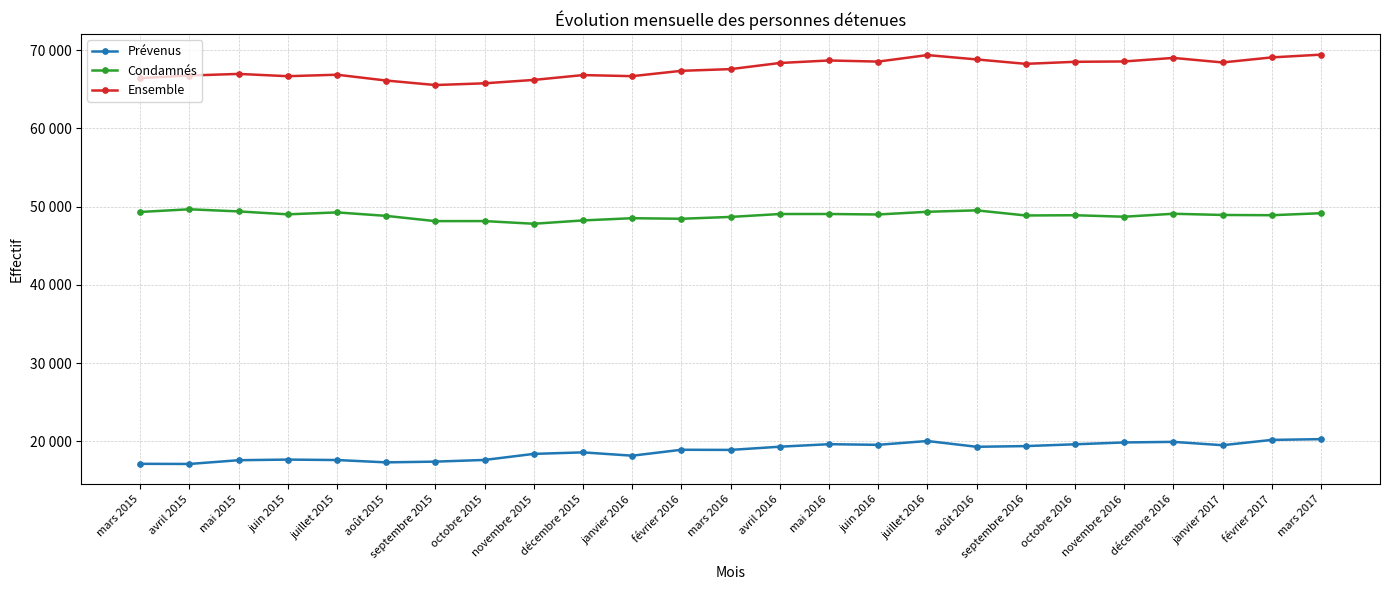

What are all the series names shown in the legend?

Prévenus, Condamnés, Ensemble